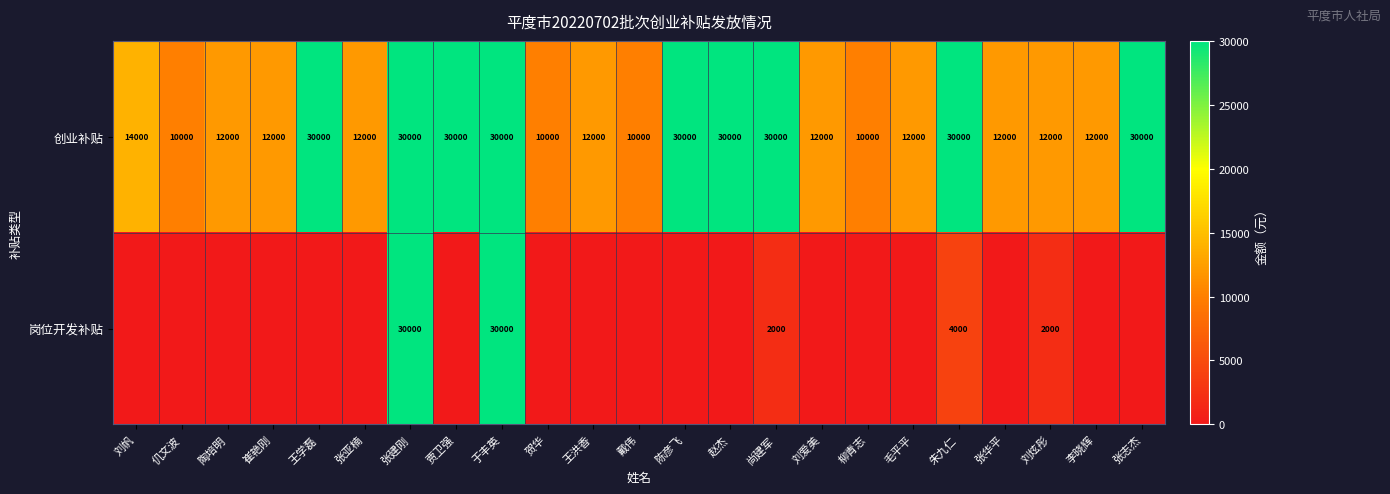

How many values in the 创业补贴 series are below 12000?

4